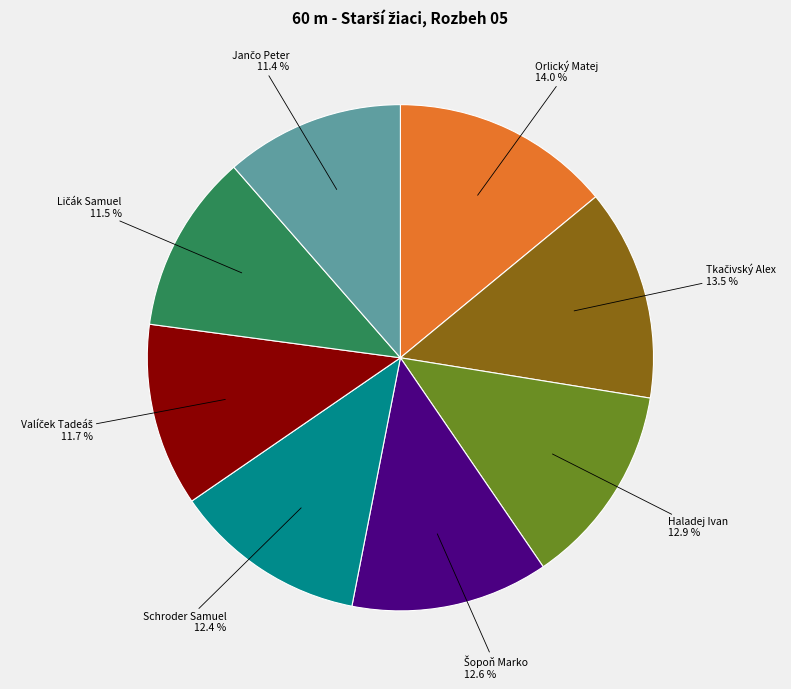

True or false: Haladej Ivan accounts for 25% of the total.

False